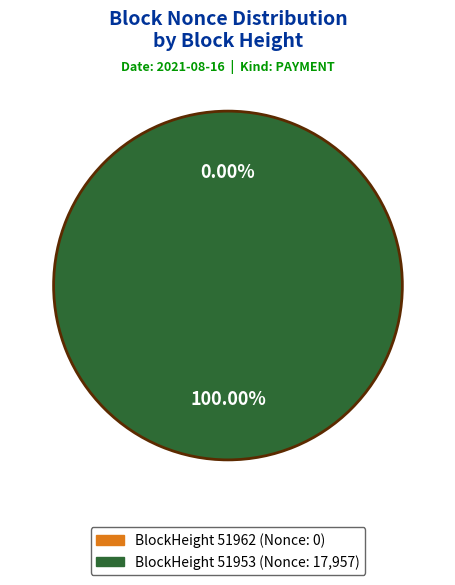

To the nearest percent, what is the difference between the largest and smallest slice percentages?

100%